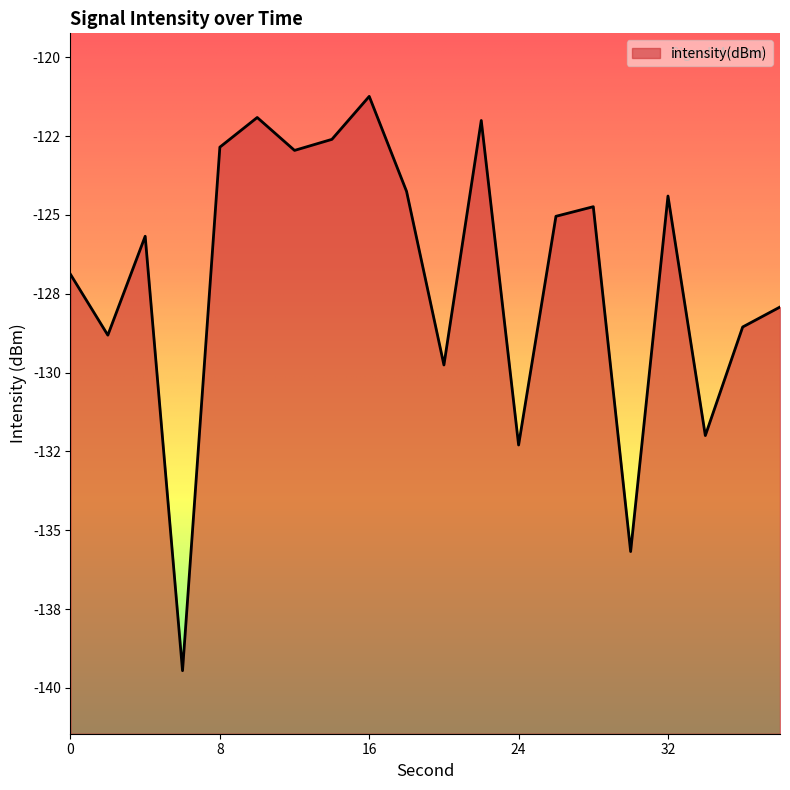

Rank the categories by value from lowest to highest.

6, 30, 24, 34, 20, 2, 36, 38, 0, 4, 26, 28, 32, 18, 12, 8, 14, 22, 10, 16